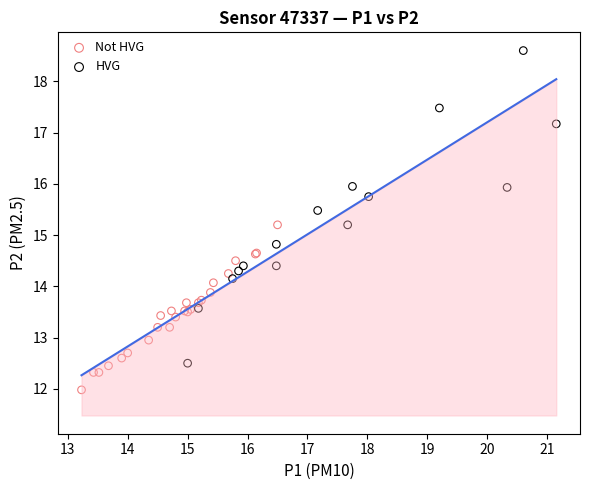

Which series reaches the maximum Y coordinate?

HVG